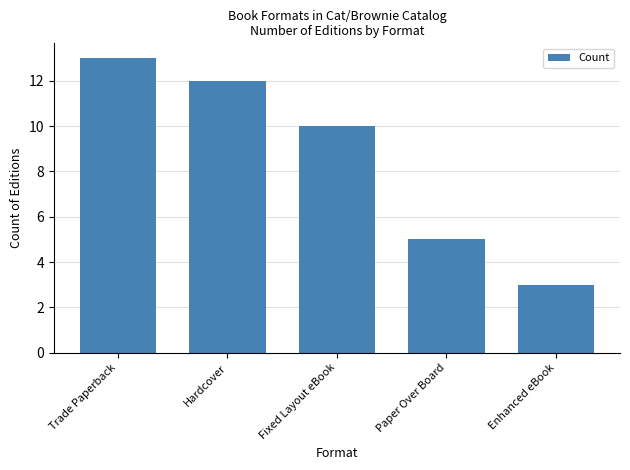

What is the value of the 5th bar from the left?

3